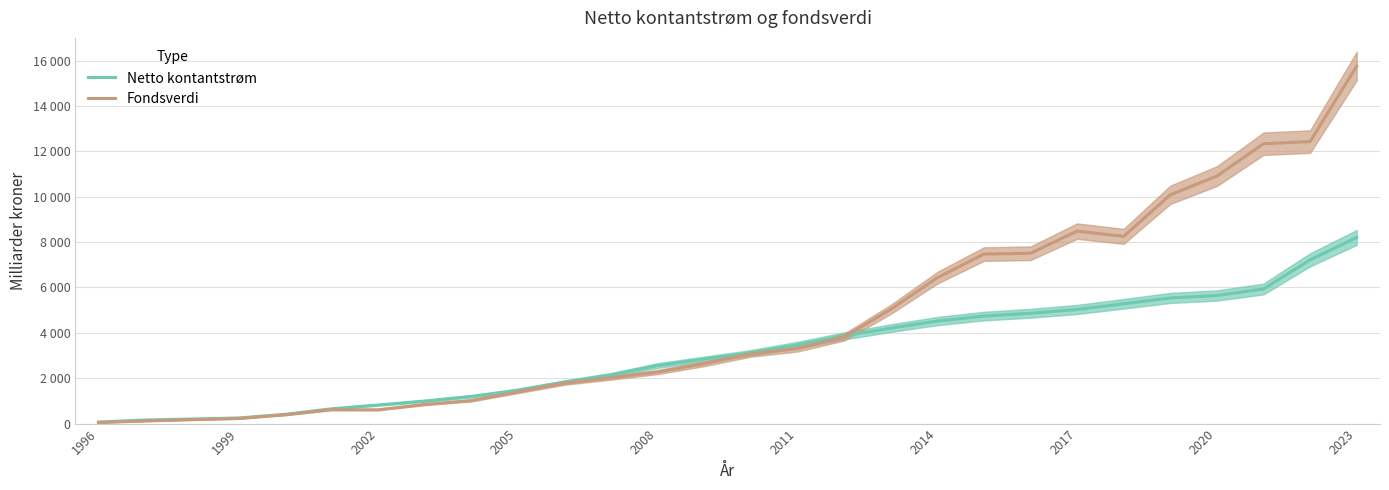

What are all the series names shown in the legend?

Netto kontantstrøm, Fondsverdi